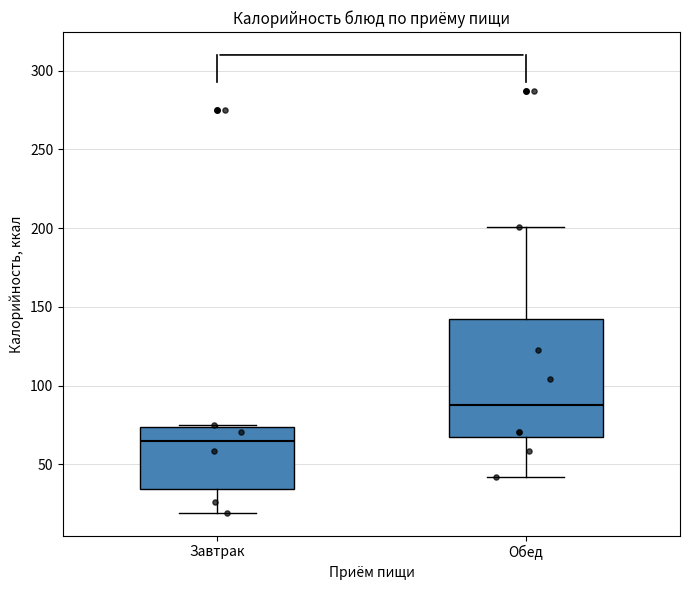

Reading left to right, read every box against the y-axis: the position of its median line, the range the box covers, and the ends of its whiskers. The values are not printed on the chart, so give them approximately, as read against the axis.

Завтрак: median 65, box 35 to 75, whiskers 20 to 75
Обед: median 85, box 65 to 140, whiskers 40 to 200